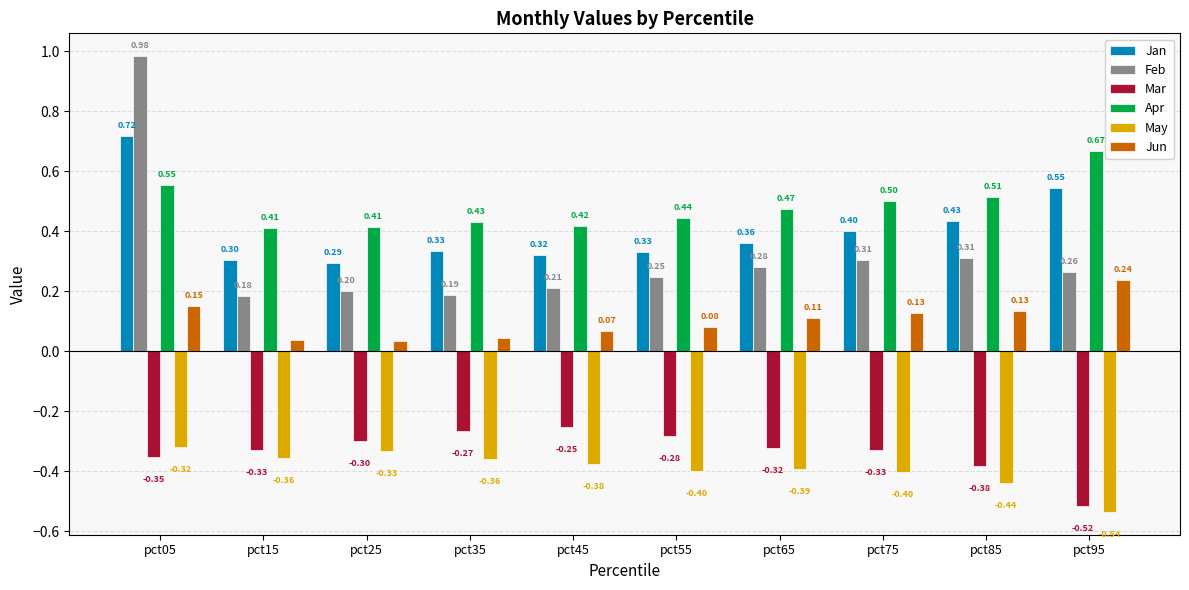

Rank the series at pct05 from highest to lowest value.

Feb, Jan, Apr, Jun, May, Mar